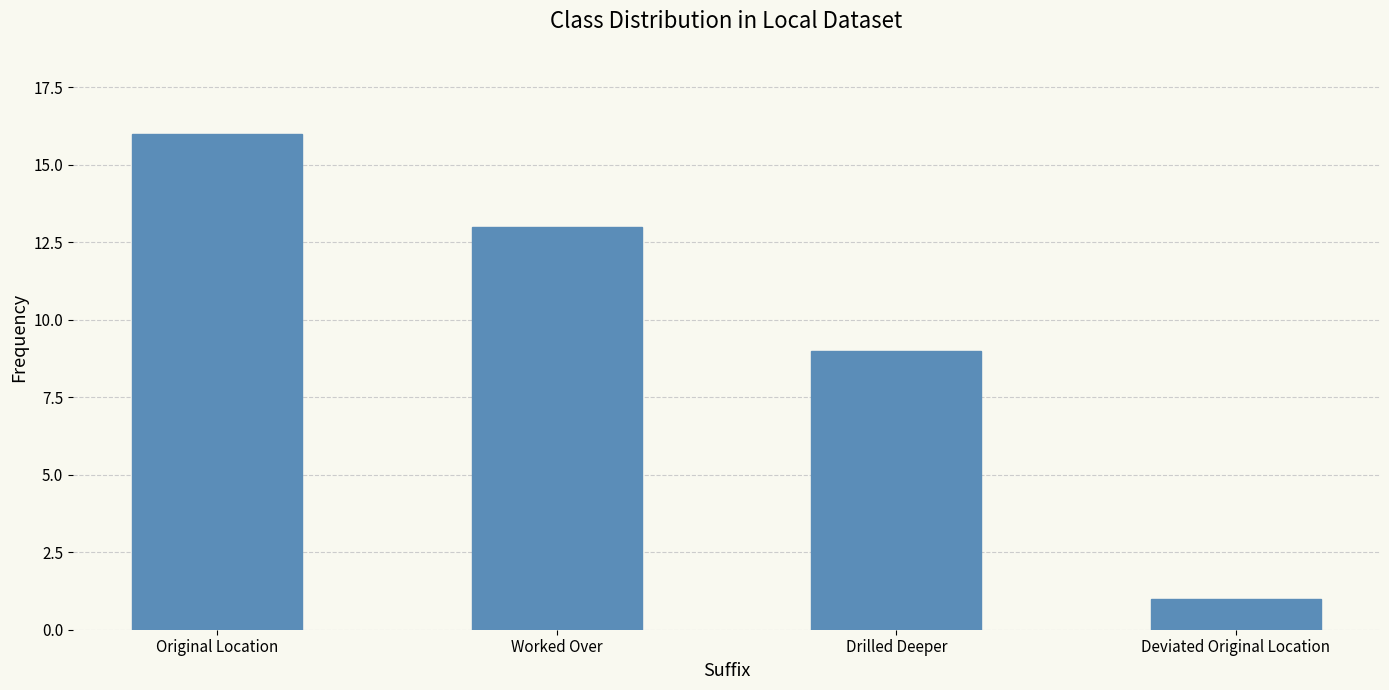

List the labels in order of value, largest first.

Original Location, Worked Over, Drilled Deeper, Deviated Original Location